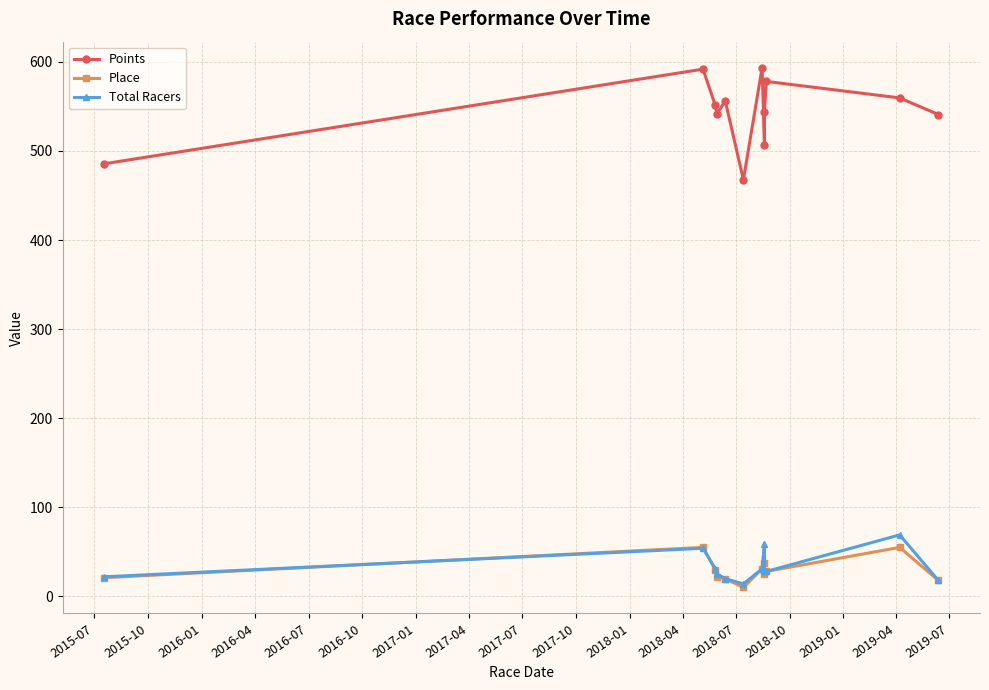

How many lines are shown in the chart?

3